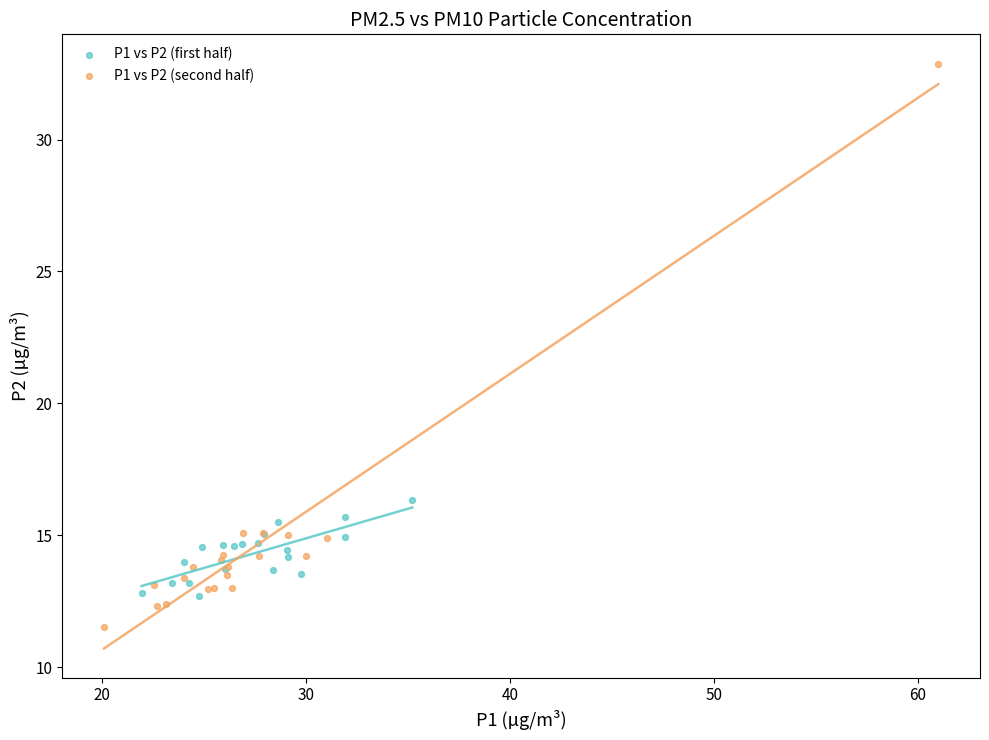

Which series has the largest Y range (max minus min)?

P1 vs P2 (second half)